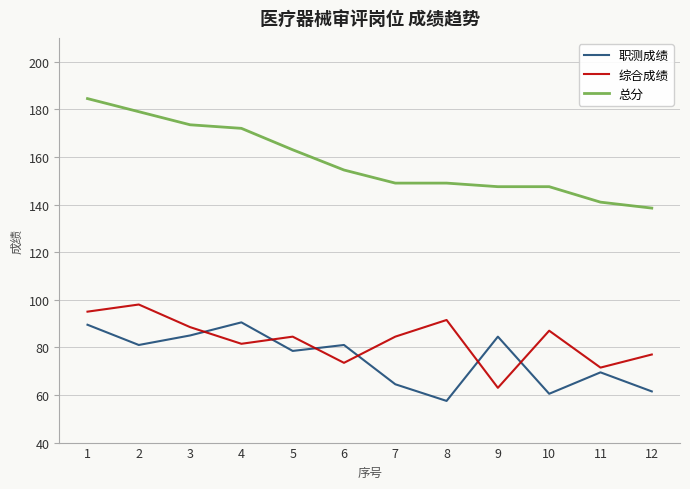

At which category does the chart reach its minimum across all series?

8